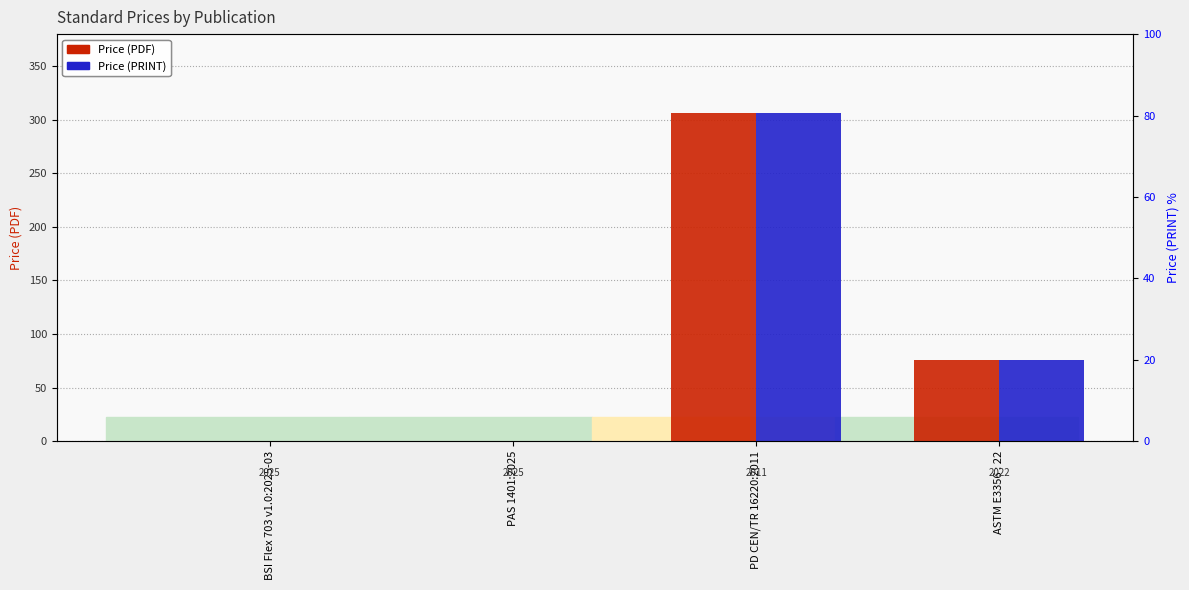

What is the value of the Price (PRINT) bar at the 4th from the left?

76